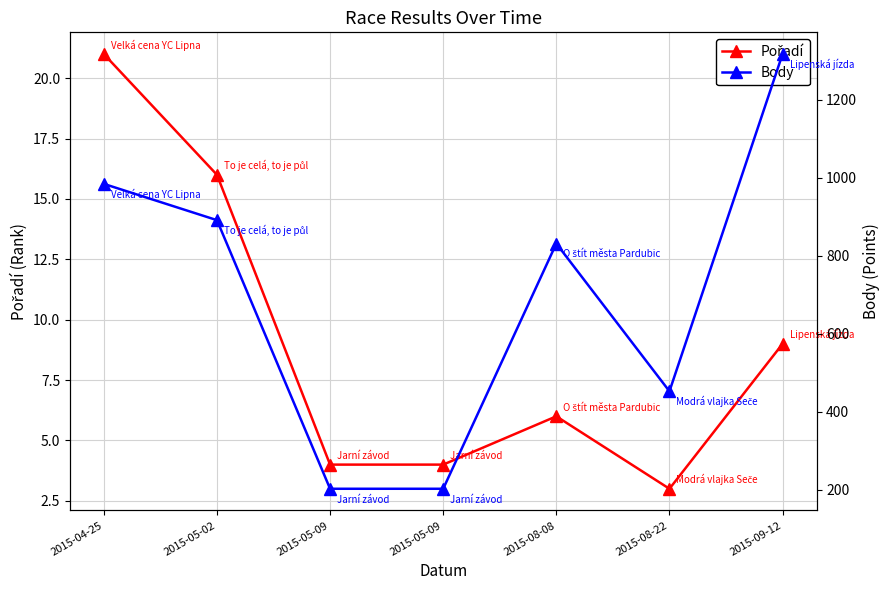

True or false: Body and Pořadí intersect in this chart.

False